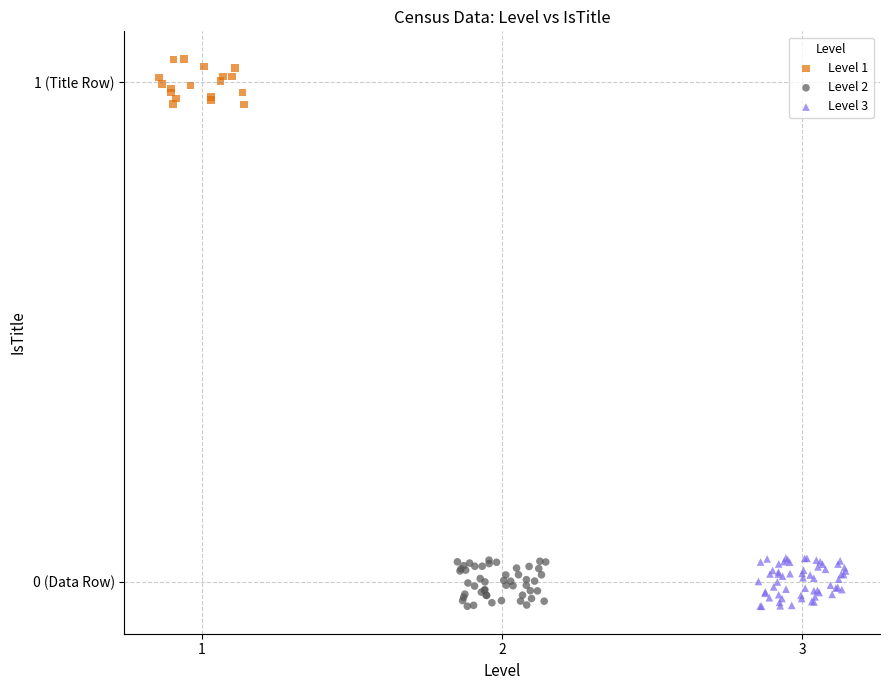

What are all the series names shown in the legend?

Level 1, Level 2, Level 3